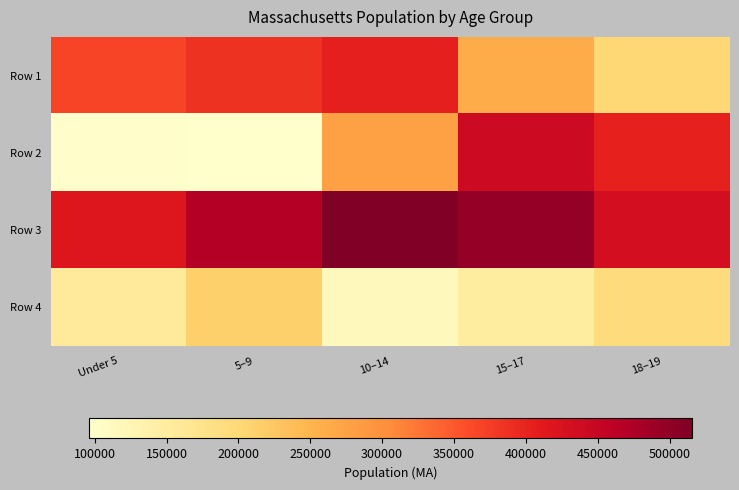

Reading left to right, list all the values displayed in this chart.

Row 1: Under 5=367087	5–9=385687	10–14=405613	15–17=260536	18–19=202220
Row 2: Under 5=101248	5–9=96372	10–14=278048	15–17=441525	18–19=403616
Row 3: Under 5=418195	5–9=468954	10–14=515434	15–17=497001	18–19=432822
Row 4: Under 5=156594	5–9=213953	10–14=114758	15–17=149701	18–19=192001